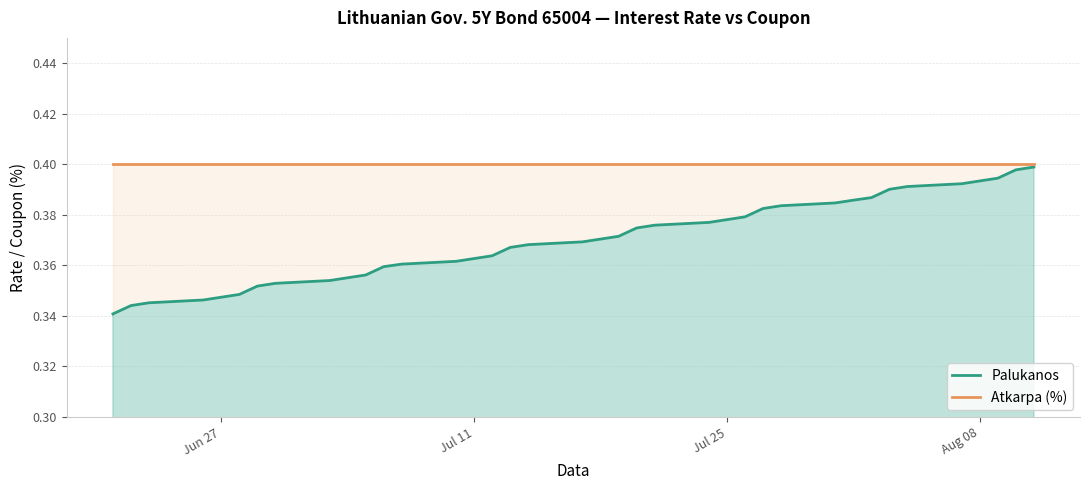

How many lines are shown in the chart?

2